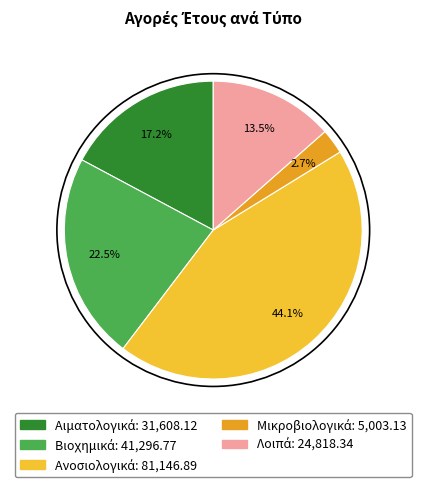

Is there any slice that represents more than half of the pie?

No